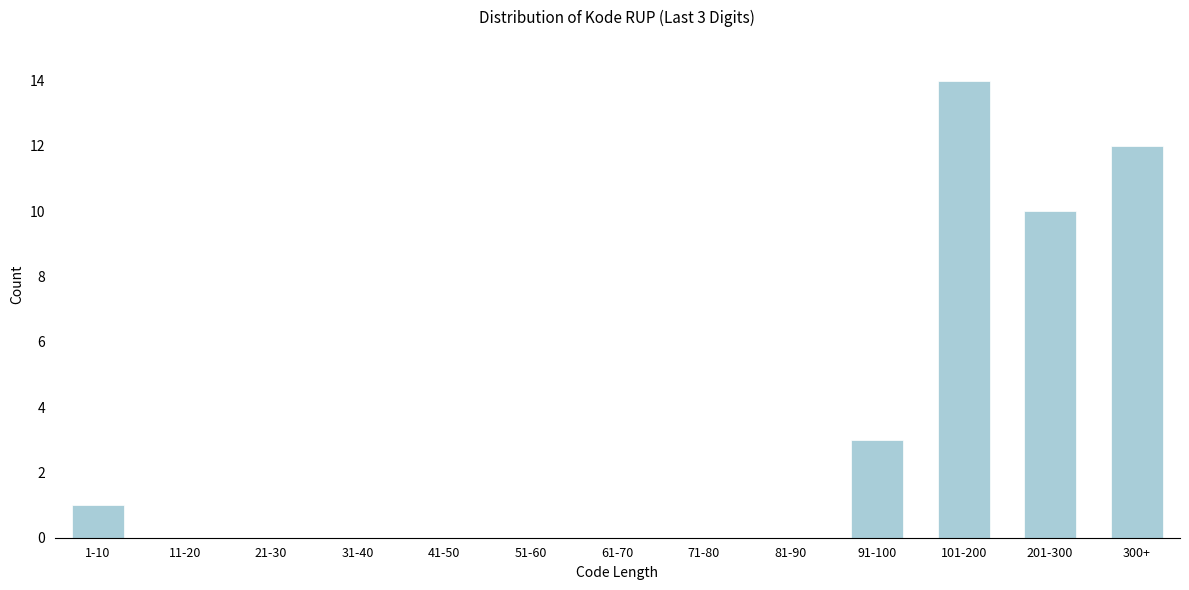

Reading right to left, transcribe all the data shown in this chart.

300+=12	201-300=10	101-200=14	91-100=3	81-90=0	71-80=0	61-70=0	51-60=0	41-50=0	31-40=0	21-30=0	11-20=0	1-10=1